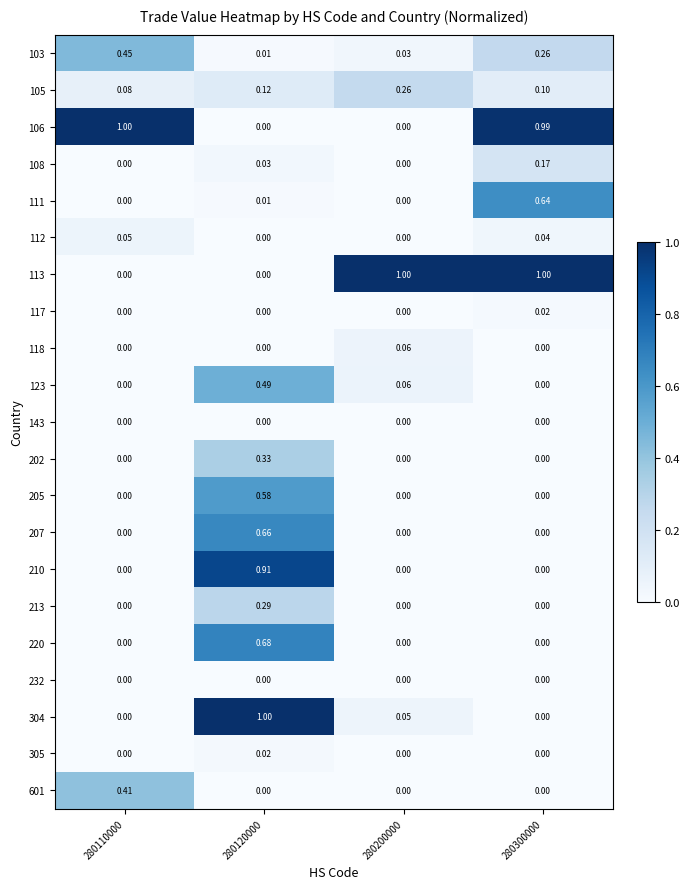

Is the value of 103 at 280200000 greater than the value of 213 at 280110000?

Yes